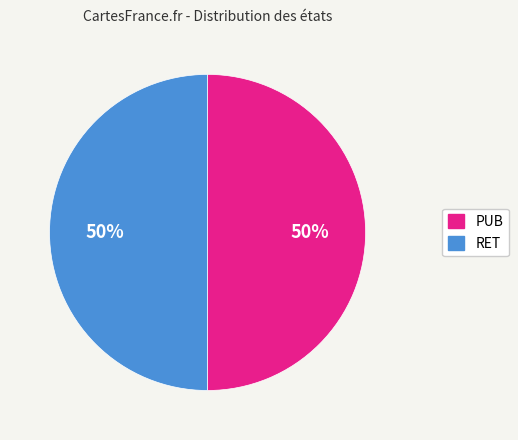

True or false: PUB accounts for 50% of the total.

True